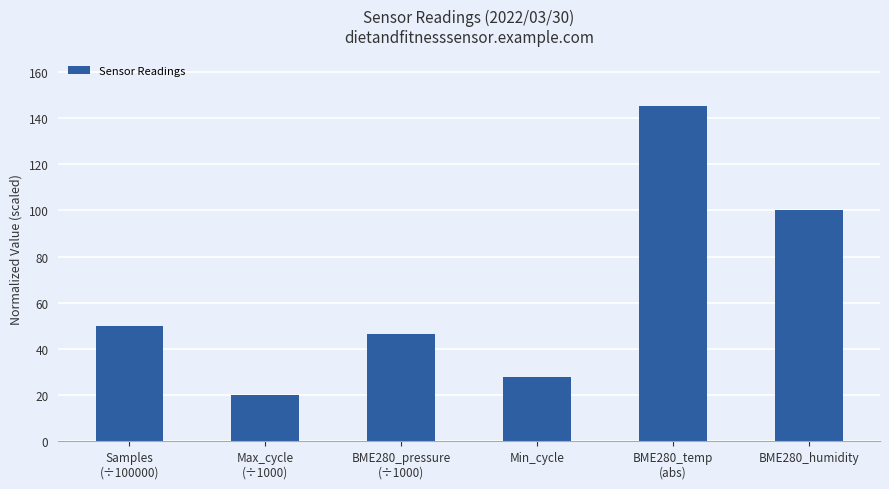

The value at BME280_humidity is 176.2. True or false?

False